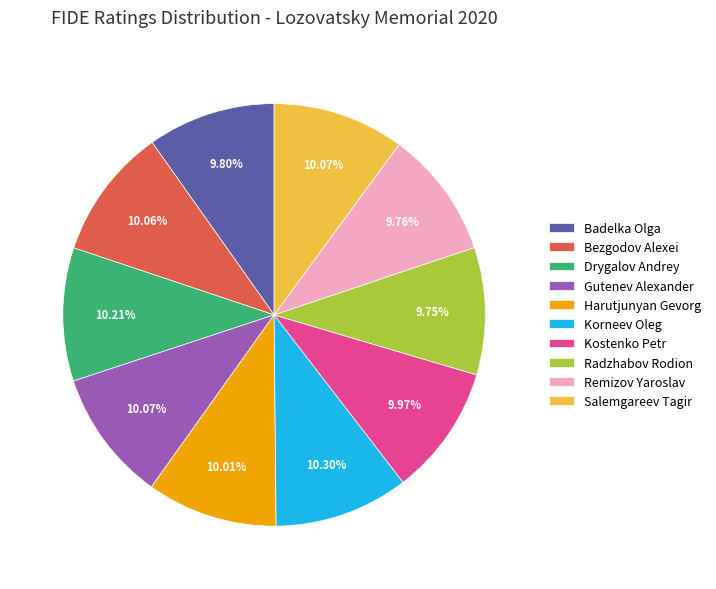

To the nearest percent, what is the difference between the largest and smallest slice percentages?

1%